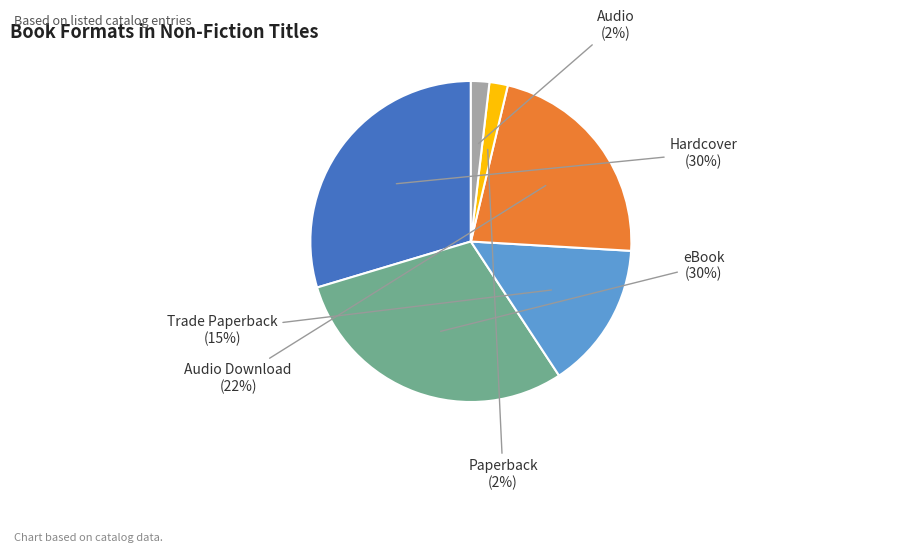

Do Hardcover and Paperback together represent more than half of the pie?

No